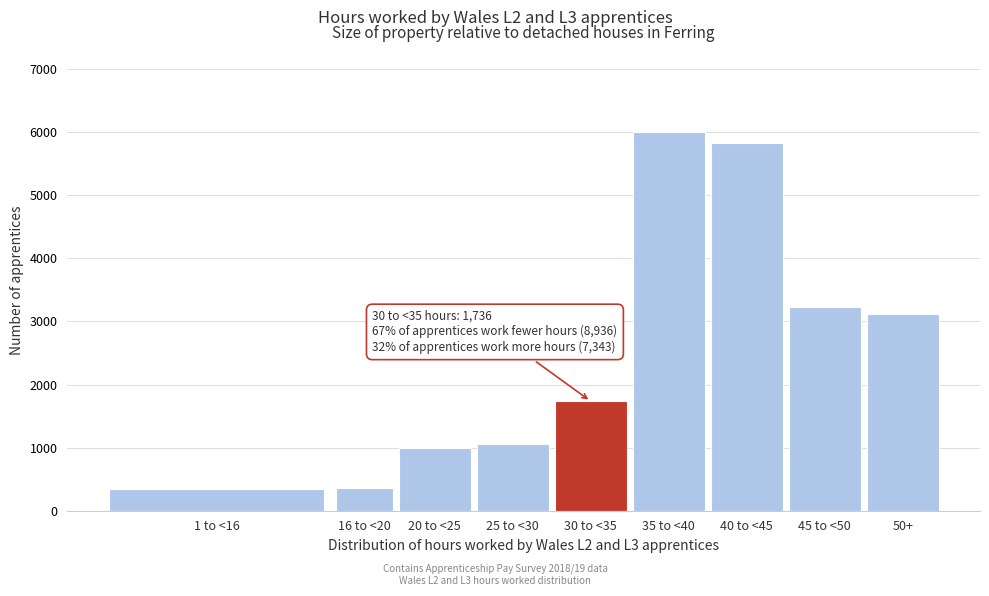

Is it true that the value at 40 to <45 is 4070?

False